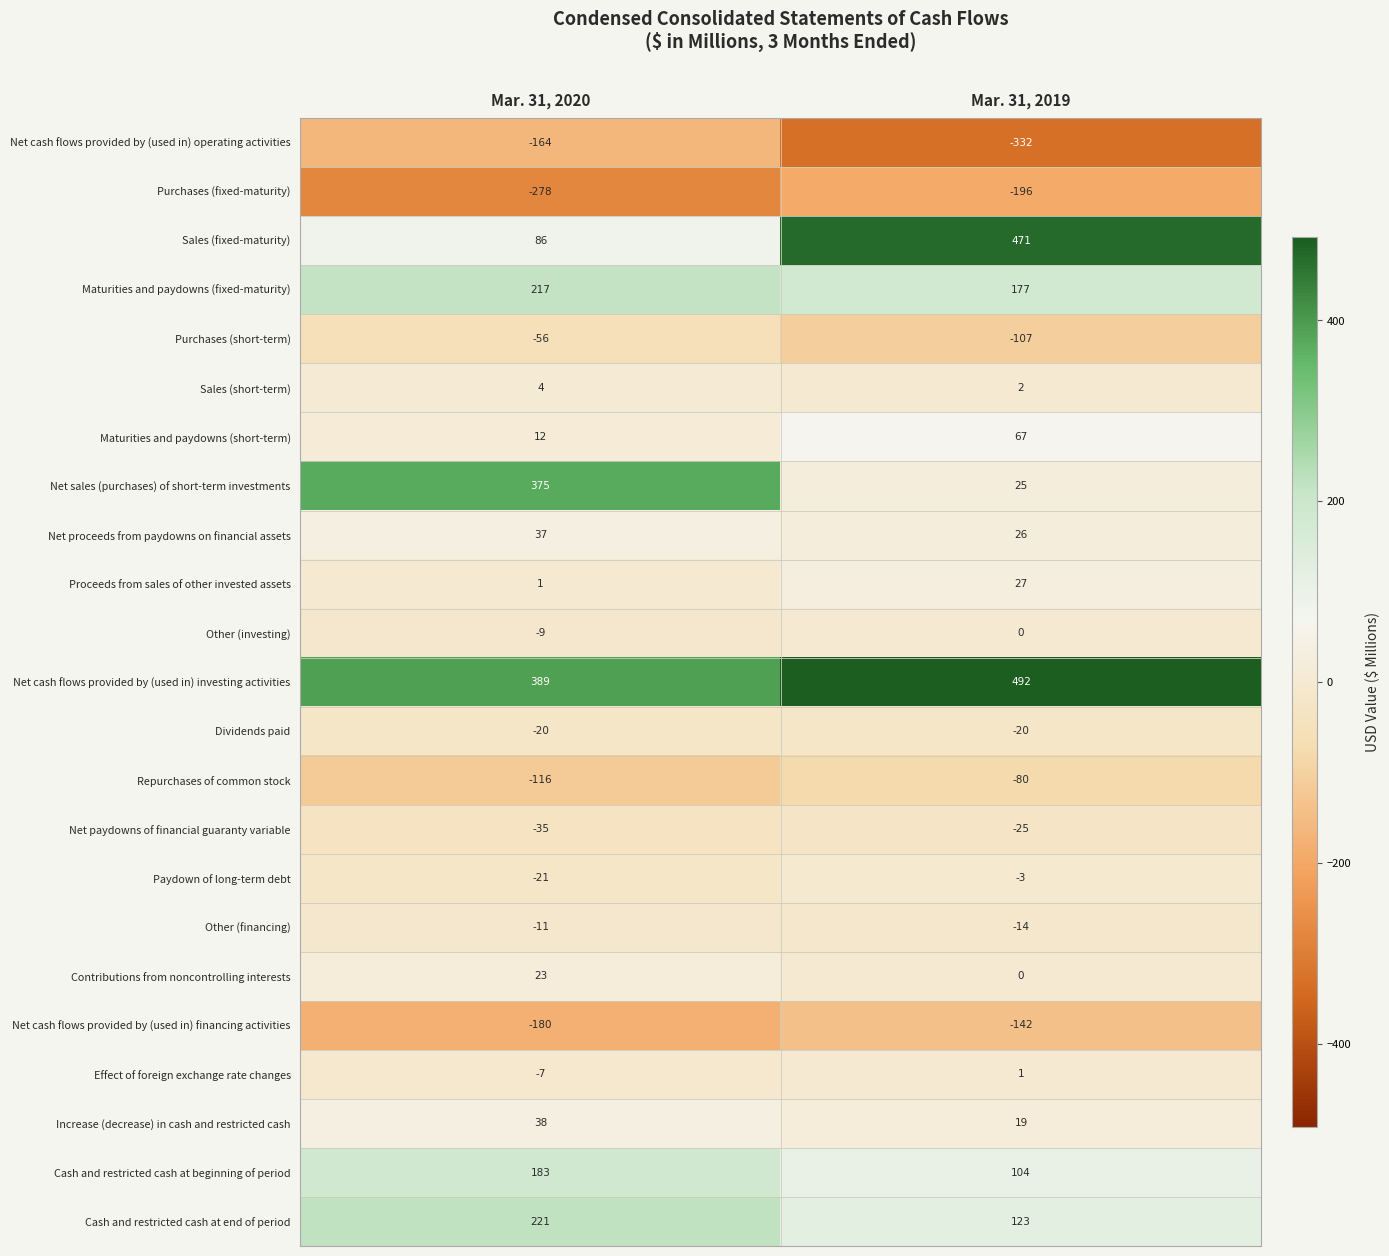

Rank the series by their maximum value, from lowest to highest.

Purchases (fixed-maturity), Net cash flows provided by (used in) operating activities, Net cash flows provided by (used in) financing activities, Repurchases of common stock, Purchases (short-term), Net paydowns of financial guaranty variable, Dividends paid, Other (financing), Paydown of long-term debt, Other (investing), Effect of foreign exchange rate changes, Sales (short-term), Contributions from noncontrolling interests, Proceeds from sales of other invested assets, Net proceeds from paydowns on financial assets, Increase (decrease) in cash and restricted cash, Maturities and paydowns (short-term), Cash and restricted cash at beginning of period, Maturities and paydowns (fixed-maturity), Cash and restricted cash at end of period, Net sales (purchases) of short-term investments, Sales (fixed-maturity), Net cash flows provided by (used in) investing activities